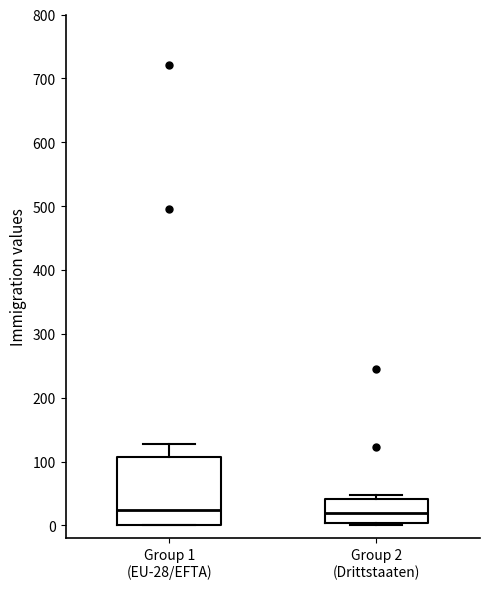

Where is the lower edge of the box for Group 2 (Drittstaaten) on the y-axis? The values are not printed on the chart, so give them approximately, as read against the axis.

0